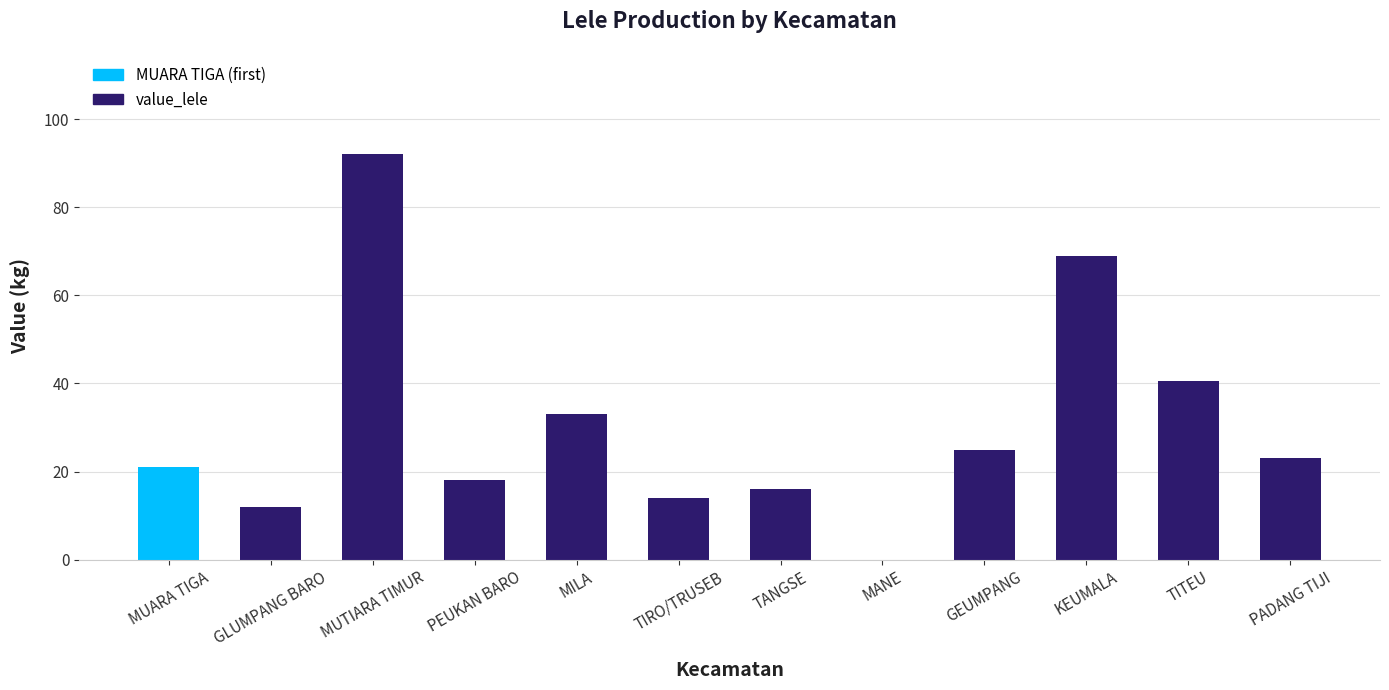

What is the sum of the values at TANGSE and GLUMPANG BARO?

28.0